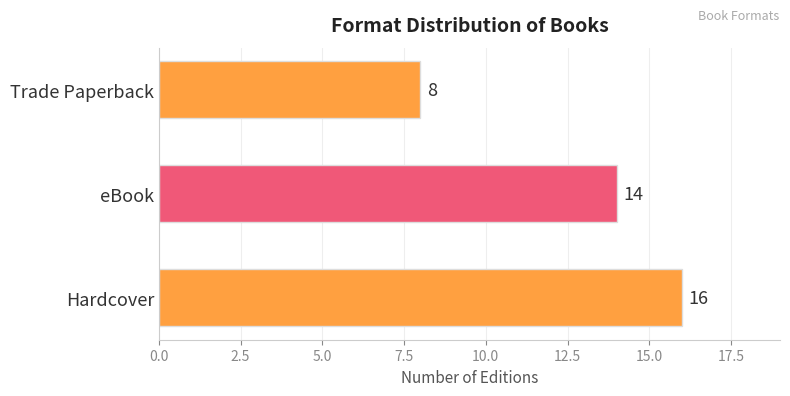

Reading bottom to top, what are all the values shown in this chart?

Hardcover=16	eBook=14	Trade Paperback=8